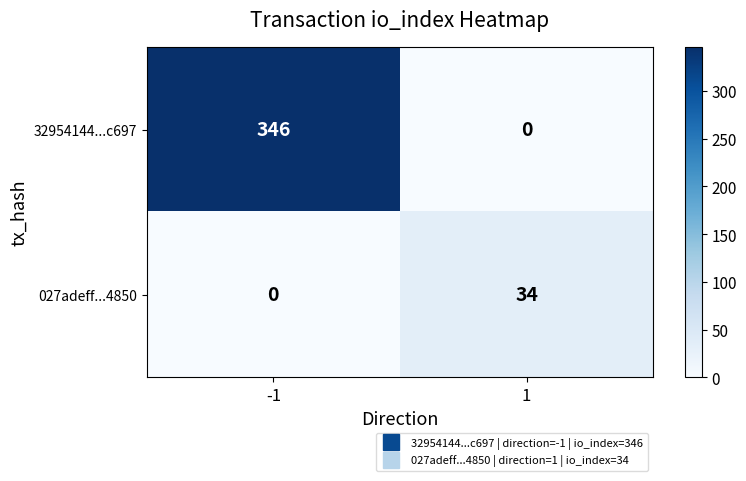

How many series are shown in this chart?

2